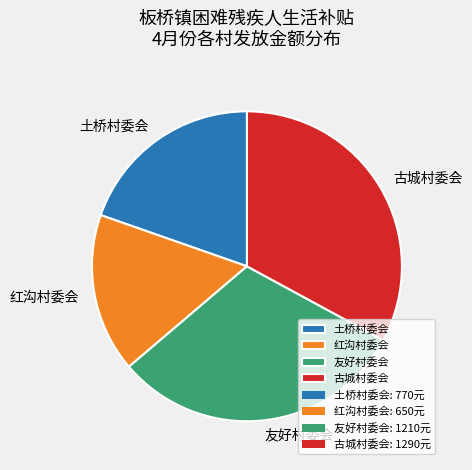

Rank the categories by value from highest to lowest.

古城村委会, 友好村委会, 土桥村委会, 红沟村委会